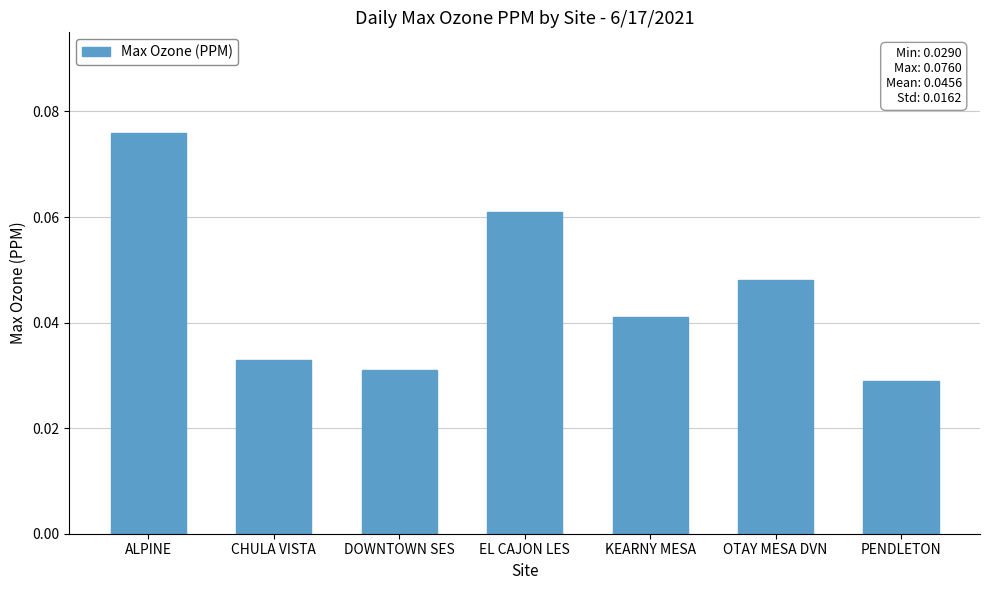

Between DOWNTOWN SES and KEARNY MESA, which is larger?

KEARNY MESA